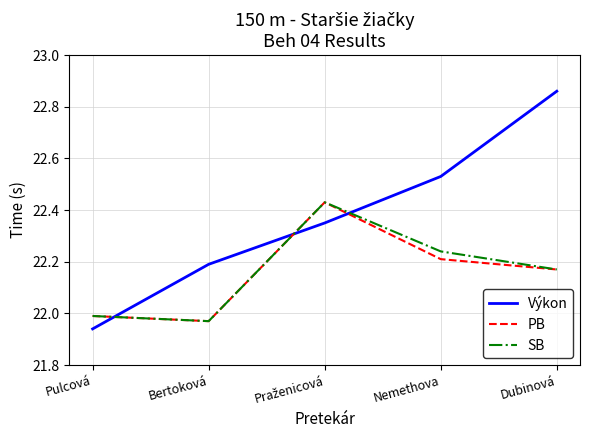

What are all the series names shown in the legend?

Výkon, PB, SB